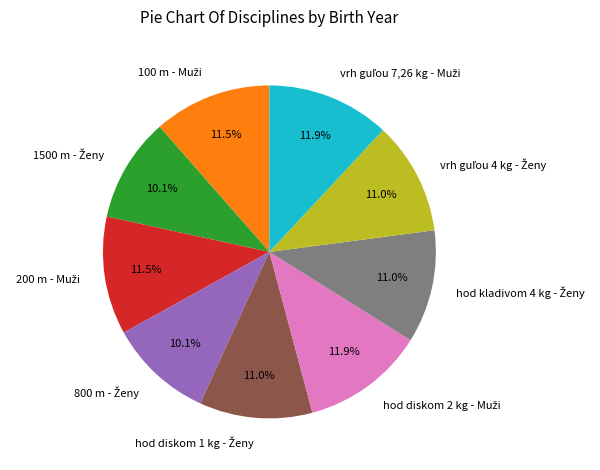

Does any single category account for the majority?

No